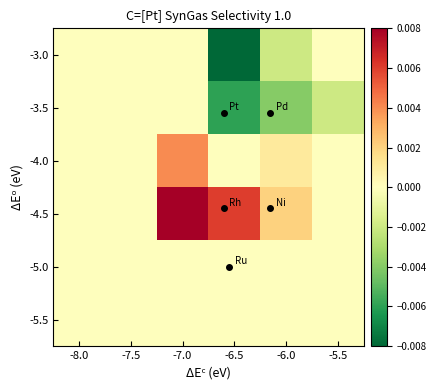

Reading right to left, list all the values displayed in this chart.

-5.5: -5.5=0.0	-6.0=0.0	-6.5=0.0	-7.0=0.0	-7.5=0.0	-8.0=0.0
-5.0: -5.5=0.0	-6.0=0.0	-6.5=0.0	-7.0=0.0	-7.5=0.0	-8.0=0.0
-4.5: -5.5=0.0	-6.0=0.0	-6.5=0.0	-7.0=0.0	-7.5=0.0	-8.0=0.0
-4.0: -5.5=0.0	-6.0=0.0	-6.5=0.0	-7.0=0.0	-7.5=0.0	-8.0=0.0
-3.5: -5.5=-0.0	-6.0=-0.0	-6.5=-0.0	-7.0=0.0	-7.5=0.0	-8.0=0.0
-3.0: -5.5=0.0	-6.0=-0.0	-6.5=-0.0	-7.0=0.0	-7.5=0.0	-8.0=0.0